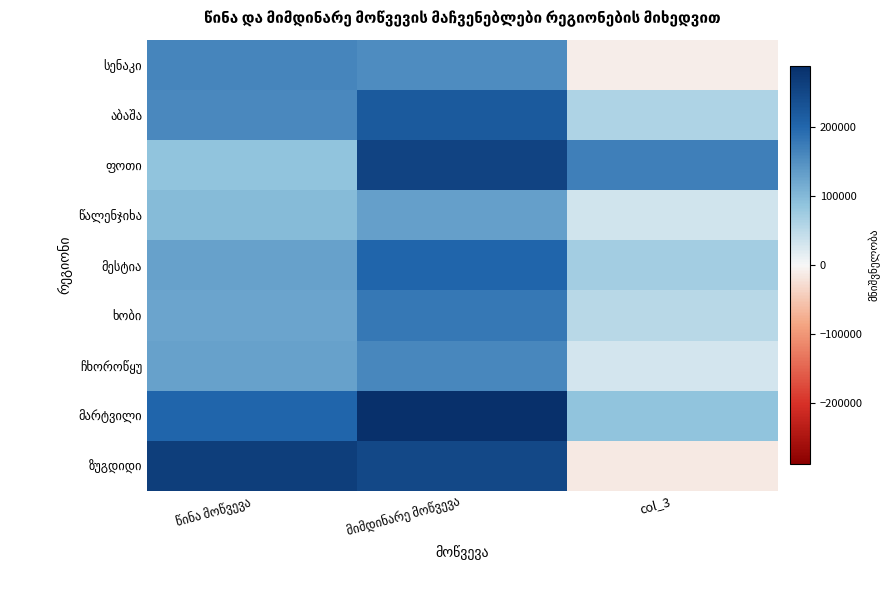

What is the sum of the მესტია values at col_3 and მიმდინარე მოწვევა?

273600